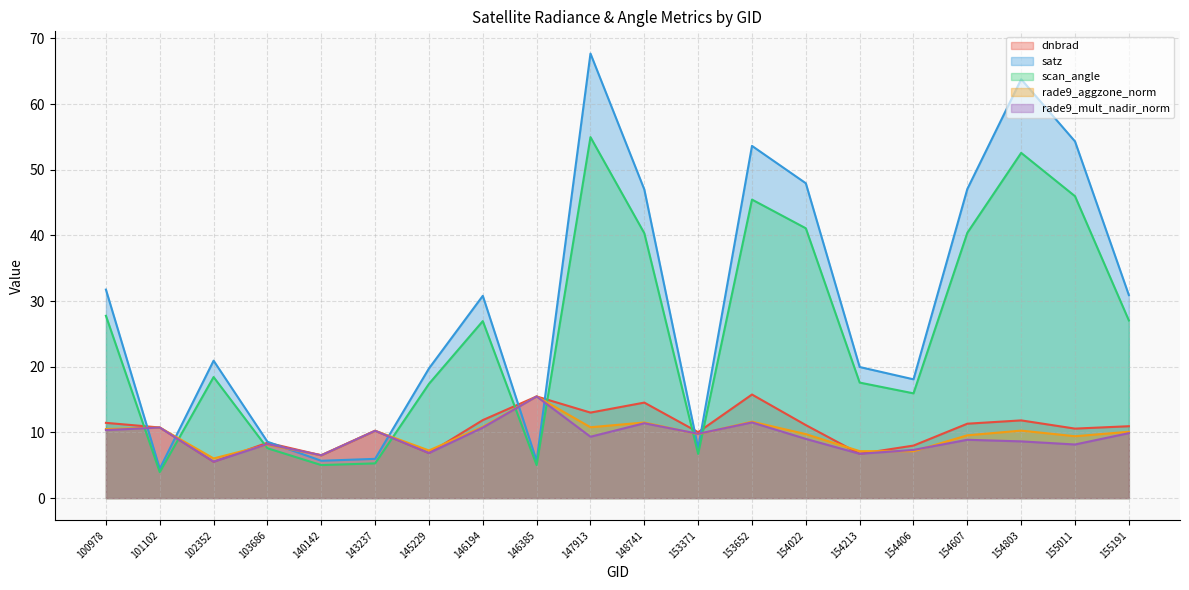

Where is the first local maximum for rade9_mult_nadir_norm?

101102